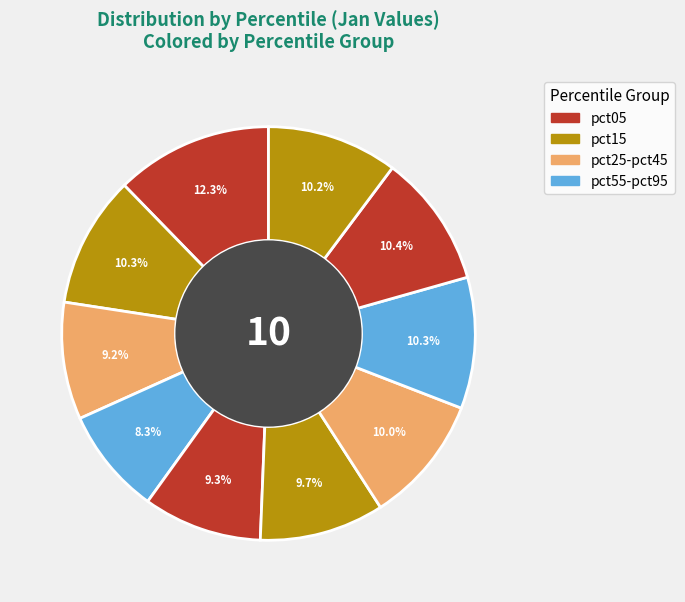

How many segments does this pie chart have?

10